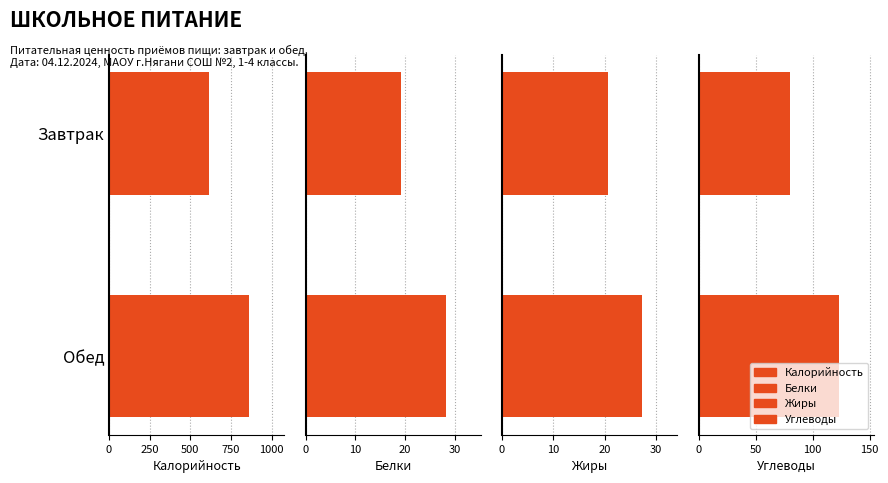

How many values in the Жиры series exceed 27?

1